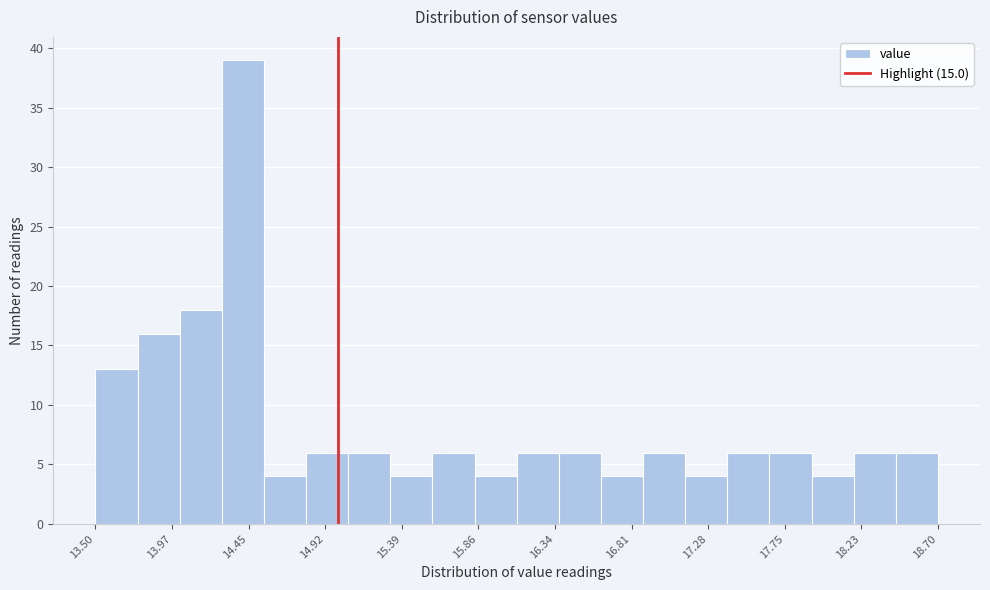

Reading left to right, transcribe this chart: for each bar, give the range it covers on the x-axis and its height. Neither the bar edges nor the heights are printed on the chart, so give them approximately, as read against the axes.

13.50 to 13.76: 13
13.76 to 14.02: 16
14.02 to 14.28: 18
14.28 to 14.54: 39
14.54 to 14.80: 4
14.80 to 15.06: 6
15.06 to 15.32: 6
15.32 to 15.58: 4
15.58 to 15.84: 6
15.84 to 16.10: 4
16.10 to 16.36: 6
16.36 to 16.62: 6
16.62 to 16.88: 4
16.88 to 17.14: 6
17.14 to 17.40: 4
17.40 to 17.66: 6
17.66 to 17.92: 6
17.92 to 18.18: 4
18.18 to 18.44: 6
18.44 to 18.70: 6